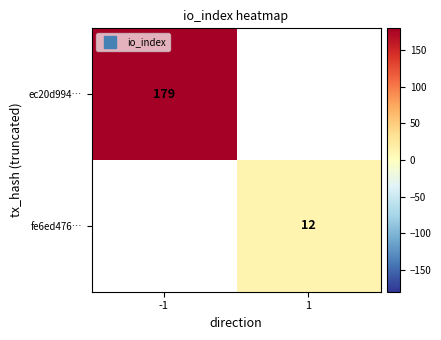

Is the value of ec20d994… at -1 greater than the value of fe6ed476… at -1?

No